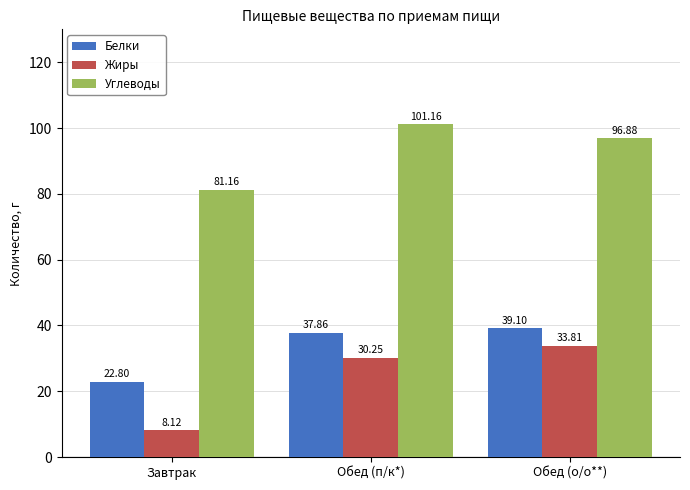

Rank the series at Обед (п/к*) from lowest to highest value.

Жиры, Белки, Углеводы